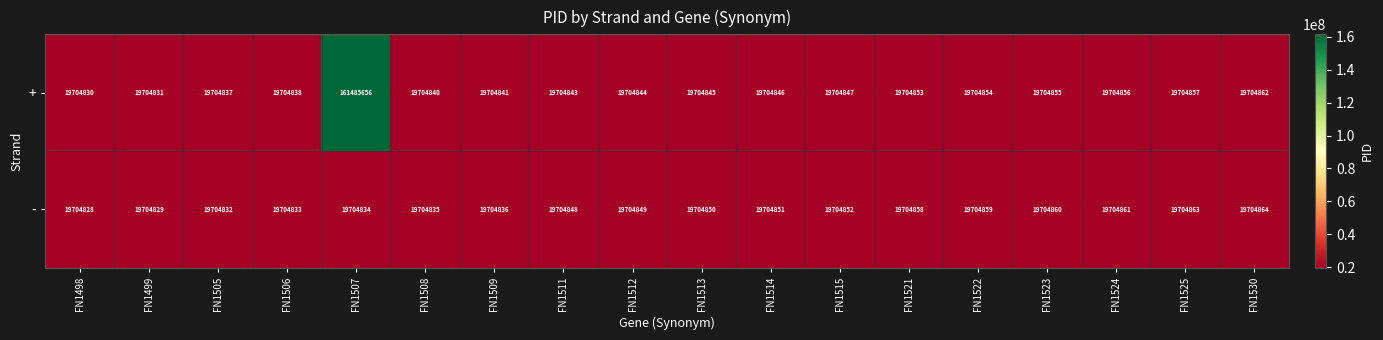

List the series in order of their overall mean, highest first.

+, -